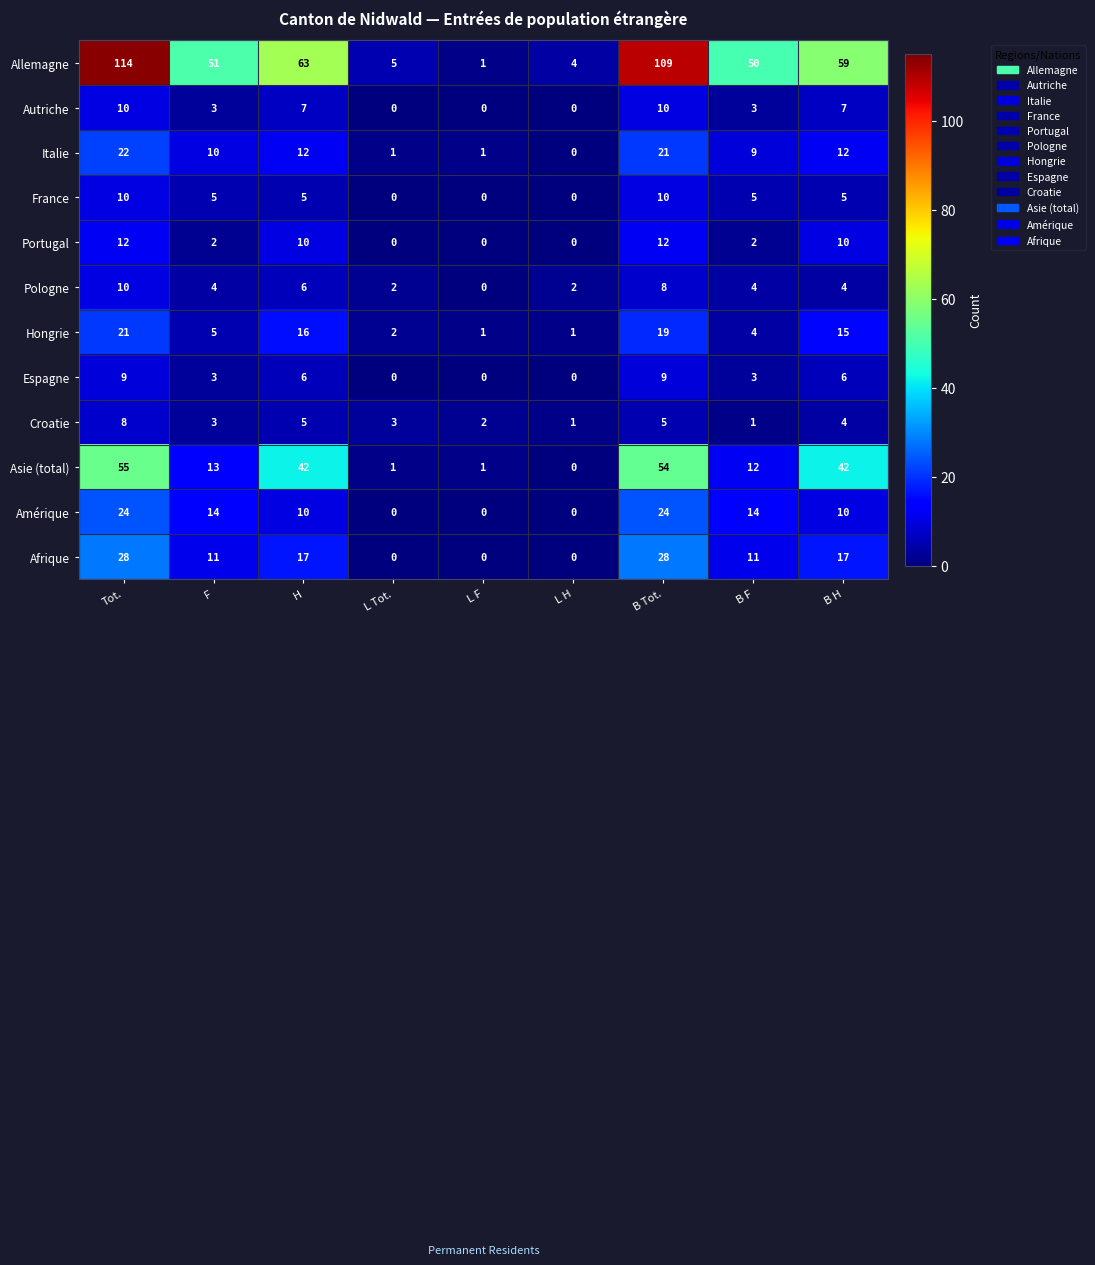

Which series has the largest total across all categories?

Allemagne